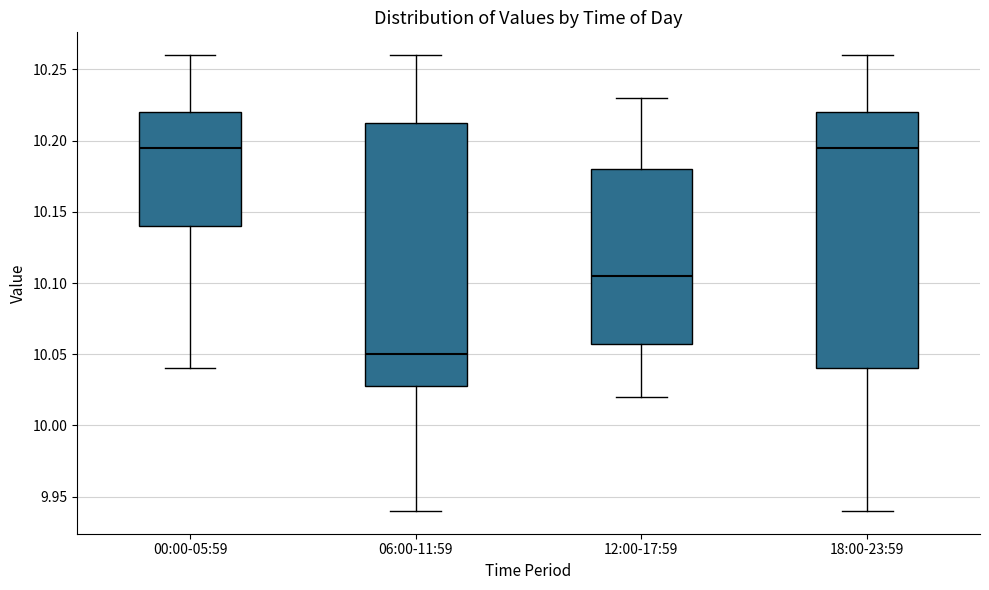

Reading left to right, read every box against the y-axis: the position of its median line, the range the box covers, and the ends of its whiskers. The values are not printed on the chart, so give them approximately, as read against the axis.

00:00-05:59: median 10.195, box 10.140 to 10.220, whiskers 10.040 to 10.260
06:00-11:59: median 10.050, box 10.030 to 10.215, whiskers 9.940 to 10.260
12:00-17:59: median 10.105, box 10.060 to 10.180, whiskers 10.020 to 10.230
18:00-23:59: median 10.195, box 10.040 to 10.220, whiskers 9.940 to 10.260